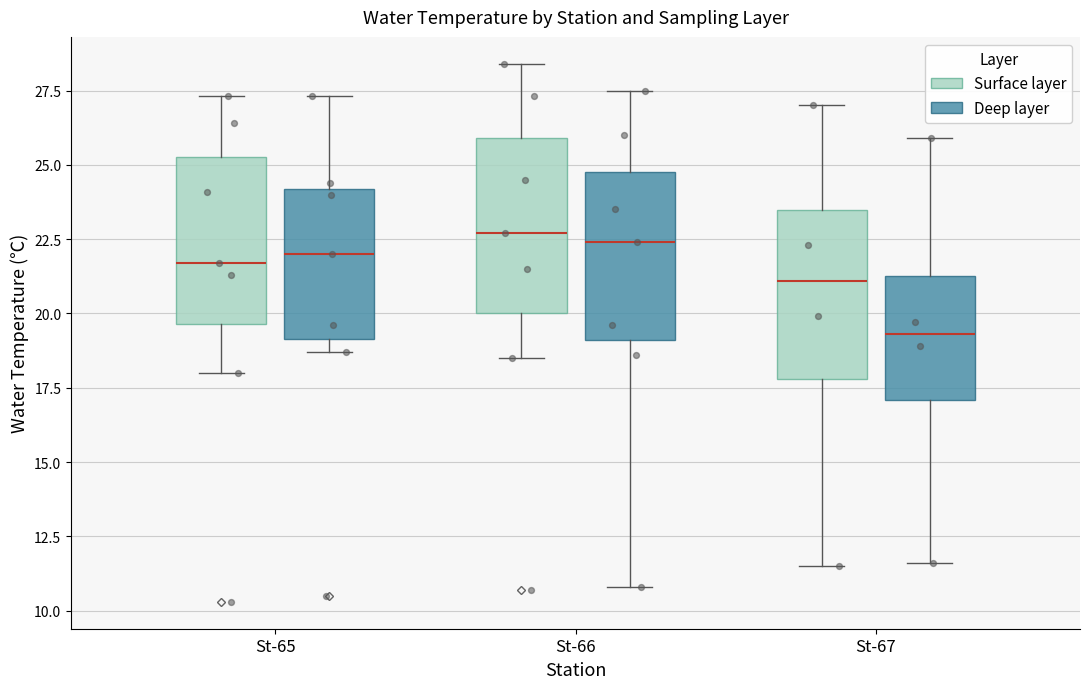

Reading left to right, read every box against the y-axis: the position of its median line, the range the box covers, and the ends of its whiskers. The values are not printed on the chart, so give them approximately, as read against the axis.

St-65 (Surface layer): median 21.5, box 19.5 to 25.5, whiskers 18.0 to 27.5
St-65 (Deep layer): median 22.0, box 19.0 to 24.0, whiskers 18.5 to 27.5
St-66 (Surface layer): median 22.5, box 20.0 to 26.0, whiskers 18.5 to 28.5
St-66 (Deep layer): median 22.5, box 19.0 to 25.0, whiskers 11.0 to 27.5
St-67 (Surface layer): median 21.0, box 18.0 to 23.5, whiskers 11.5 to 27.0
St-67 (Deep layer): median 19.5, box 17.0 to 21.5, whiskers 11.5 to 26.0